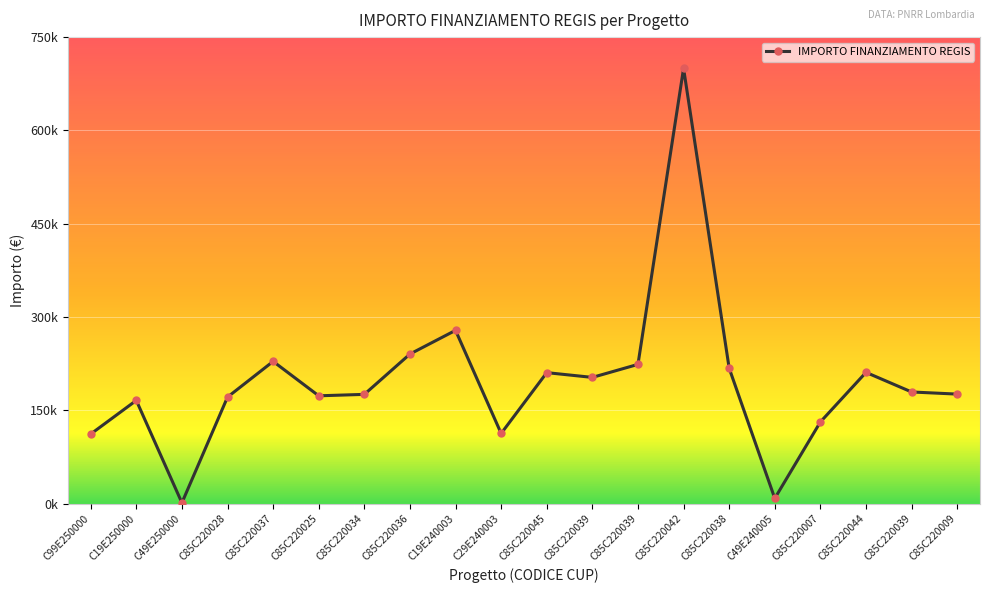

What is the change in value from C85C220044 to C85C220039?

-31493.7